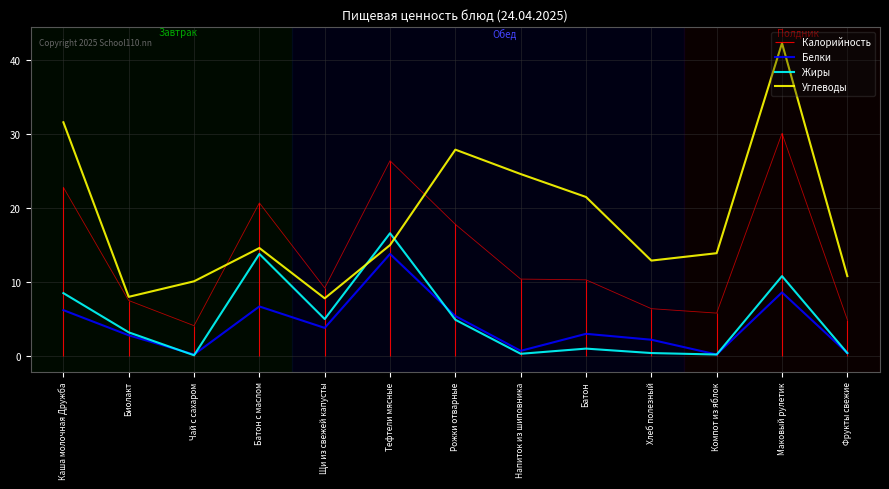

Is it true that Жиры equals 2.1 at Рожки отварные?

False